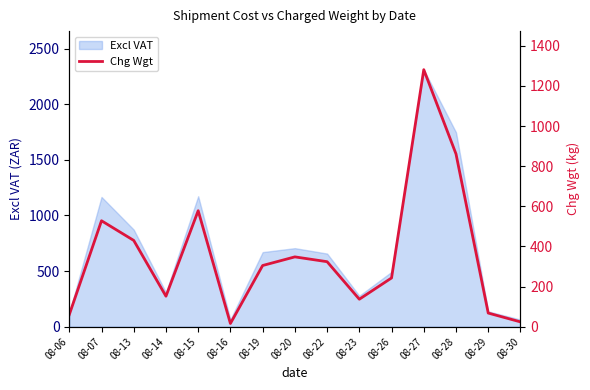

How many points are higher than both their immediate neighbors (excluding endpoints)?

4